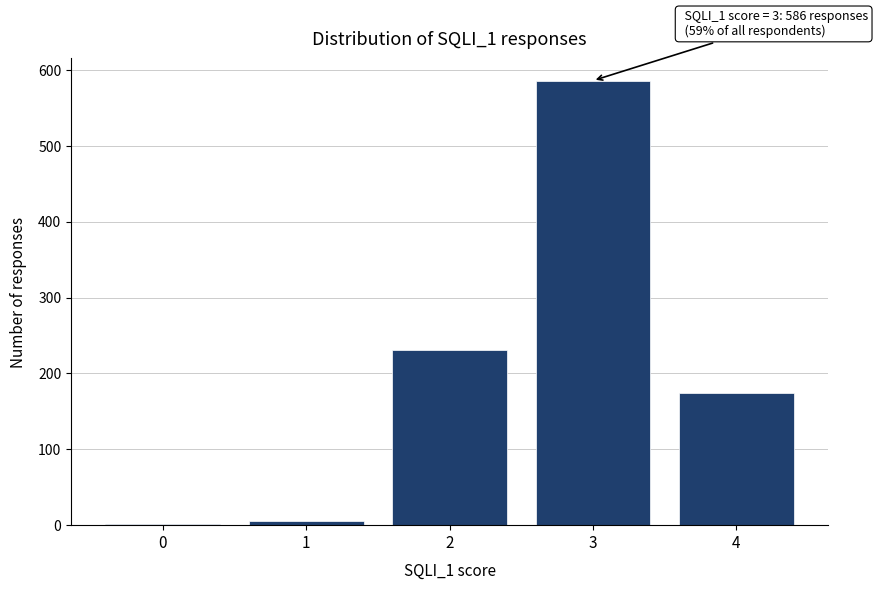

Reading right to left, transcribe all the data shown in this chart.

174	586	231	5	2